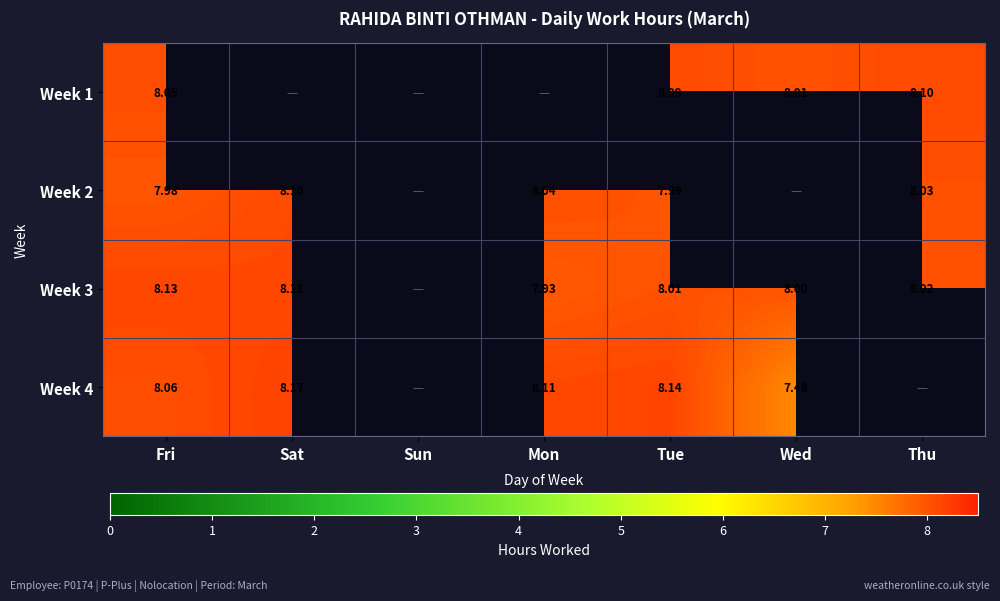

Is the value of Week 2 at Tue greater than the value of Week 1 at Tue?

No